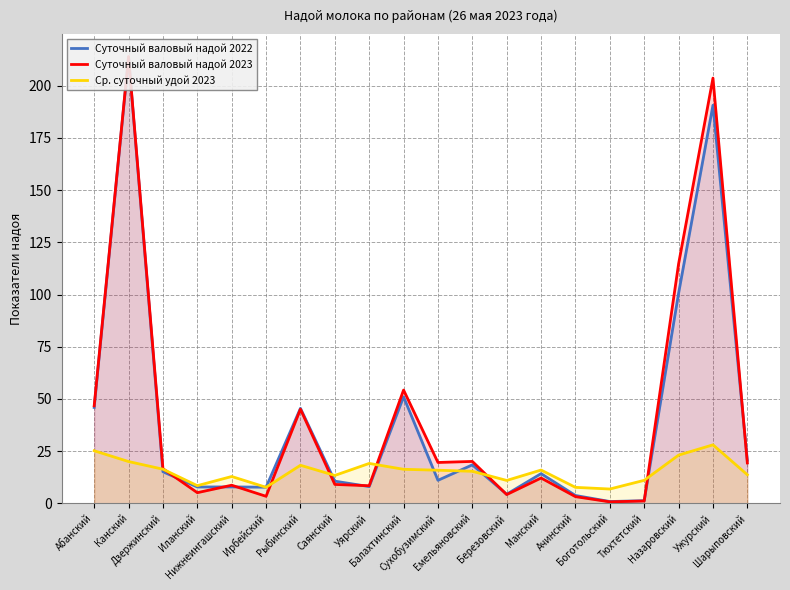

What is the average value of the Суточный валовый надой 2023 series?

40.5